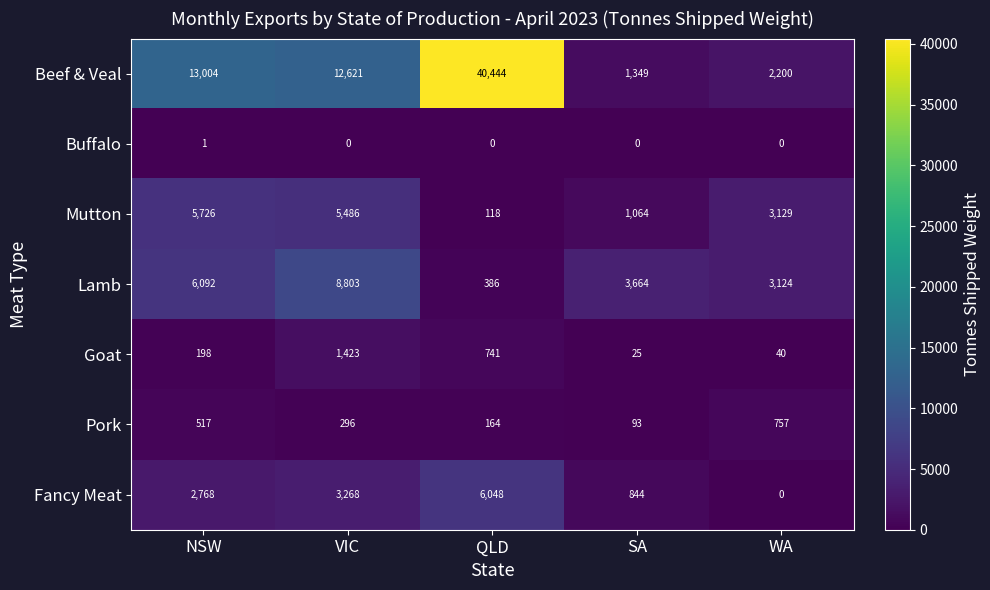

What is the sum of the Mutton values at QLD and SA?

1182